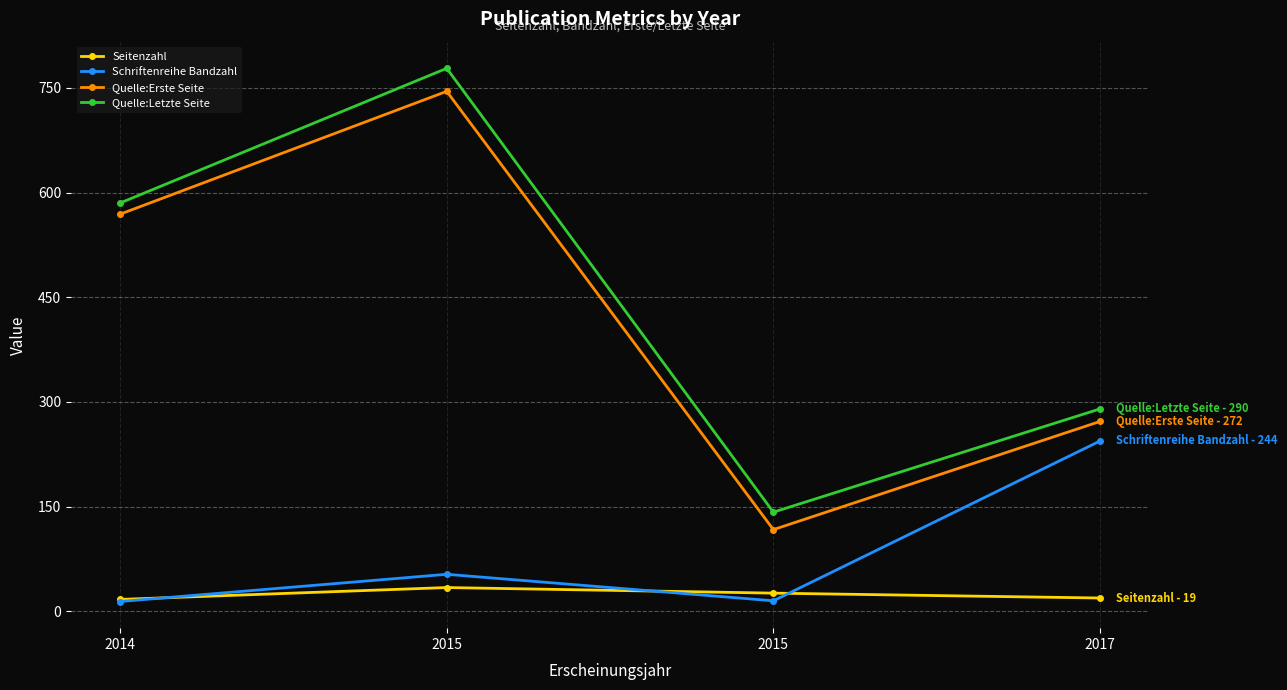

Which series changed the most between 2014 and 2015?

Quelle:Erste Seite